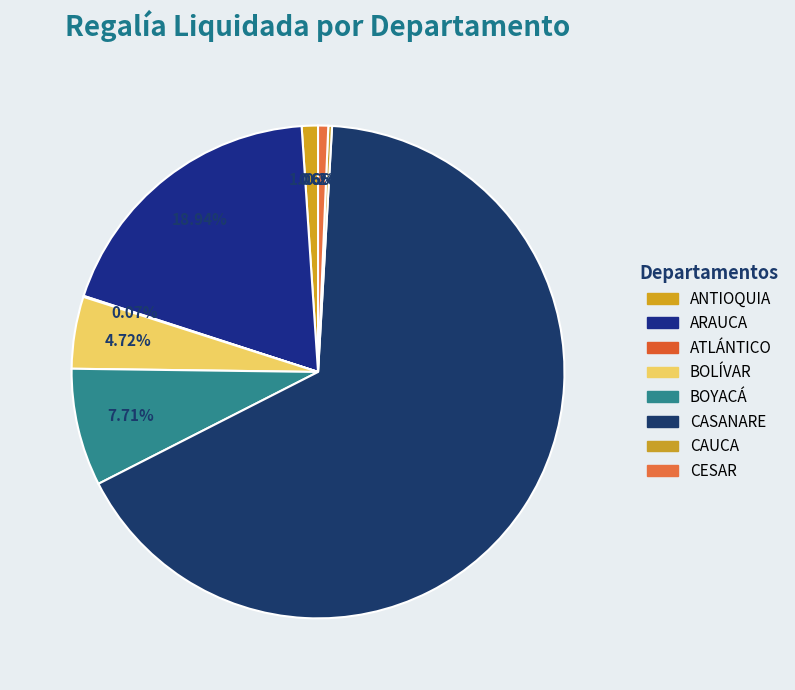

Count the number of slices in the pie.

8